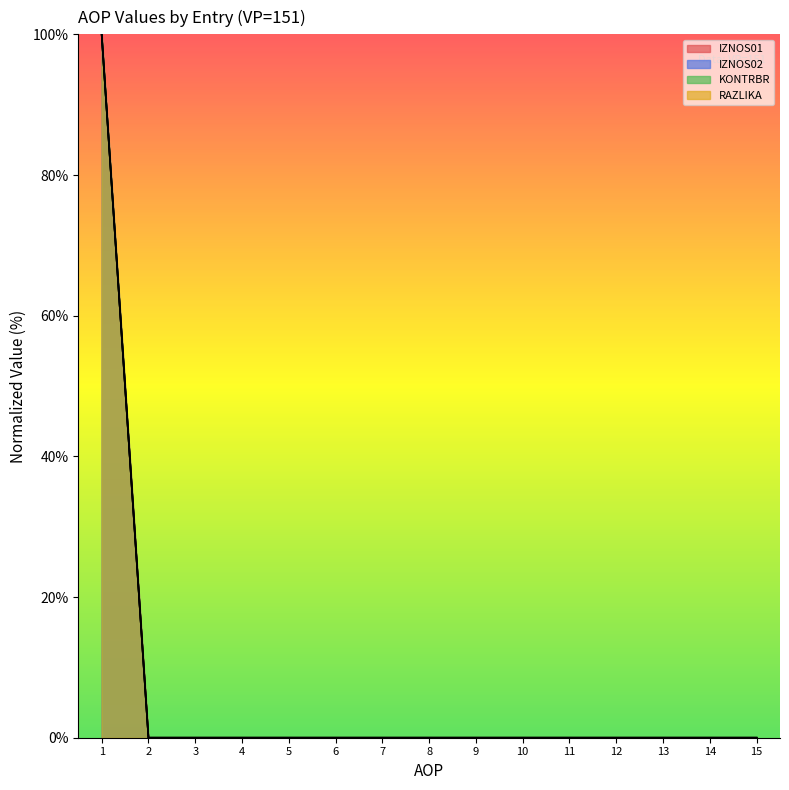

At how many categories does at least one series exceed 50?

1